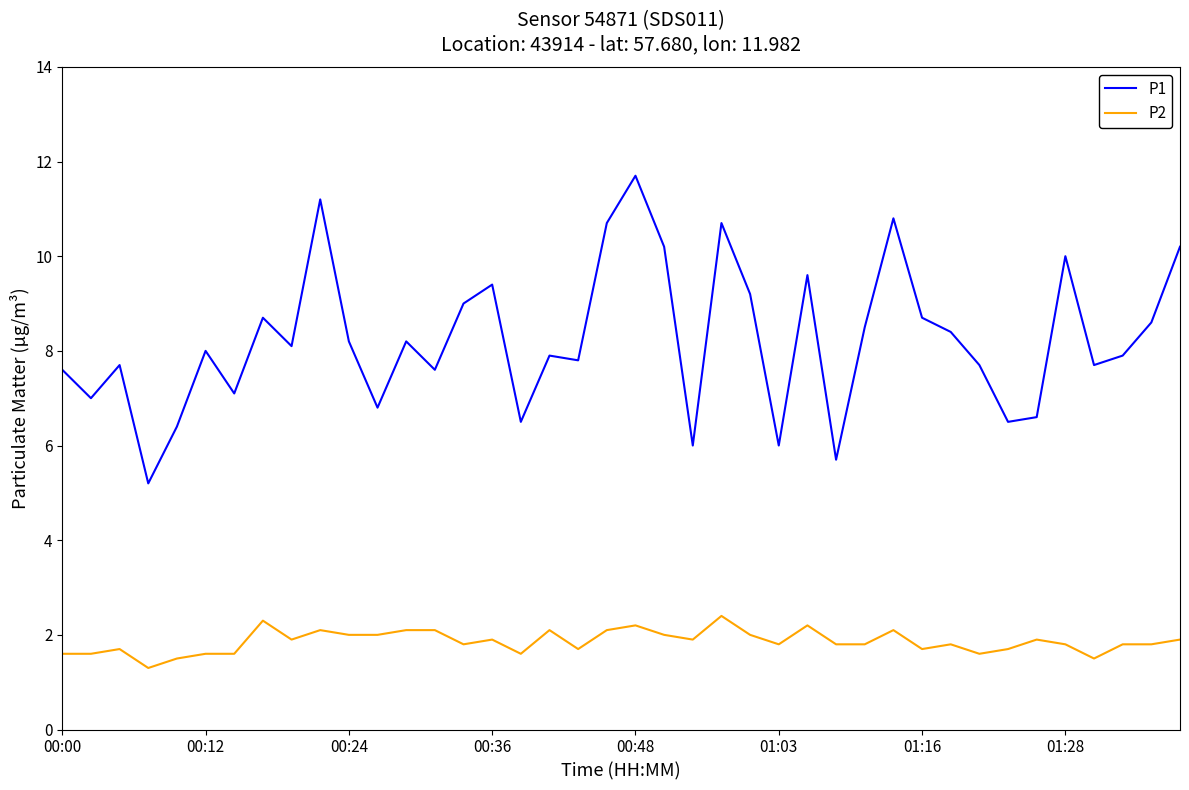

True or false: P1 and P2 cross at least once.

False